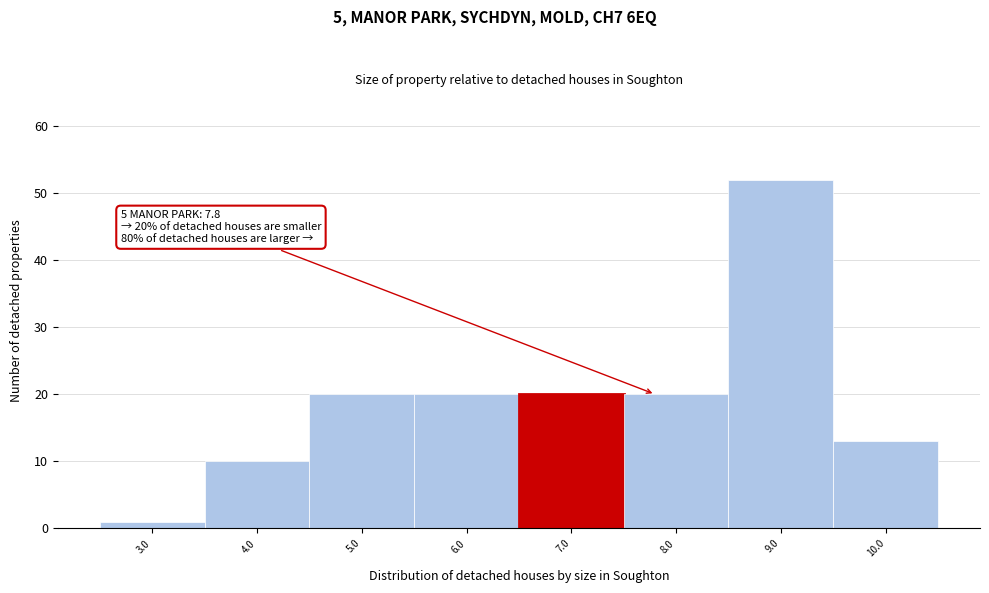

Reading right to left, what are all the values shown in this chart?

13	52	20	20	20	20	10	1